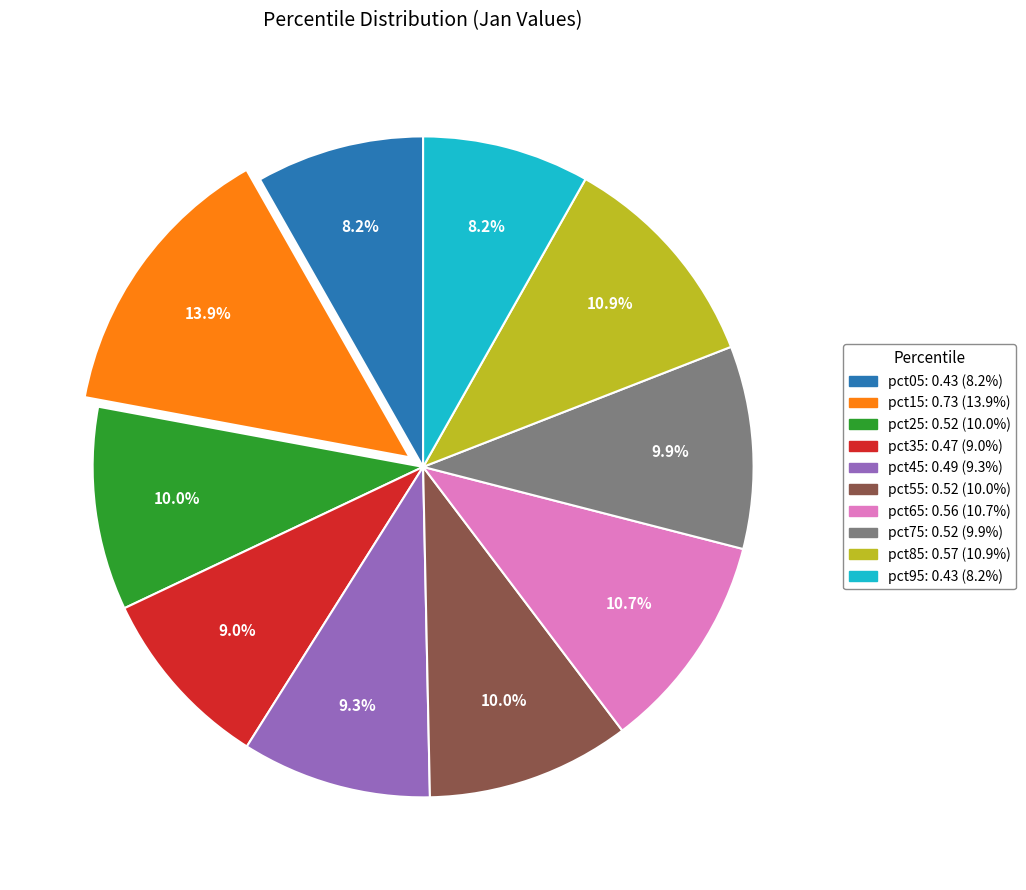

Which slice is the largest?

pct15